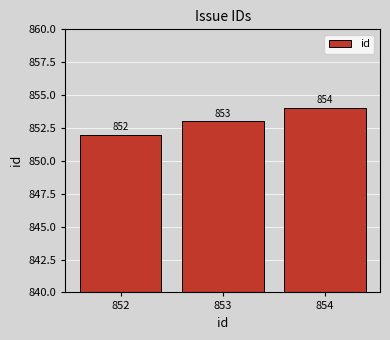

Are the bars horizontal?

No